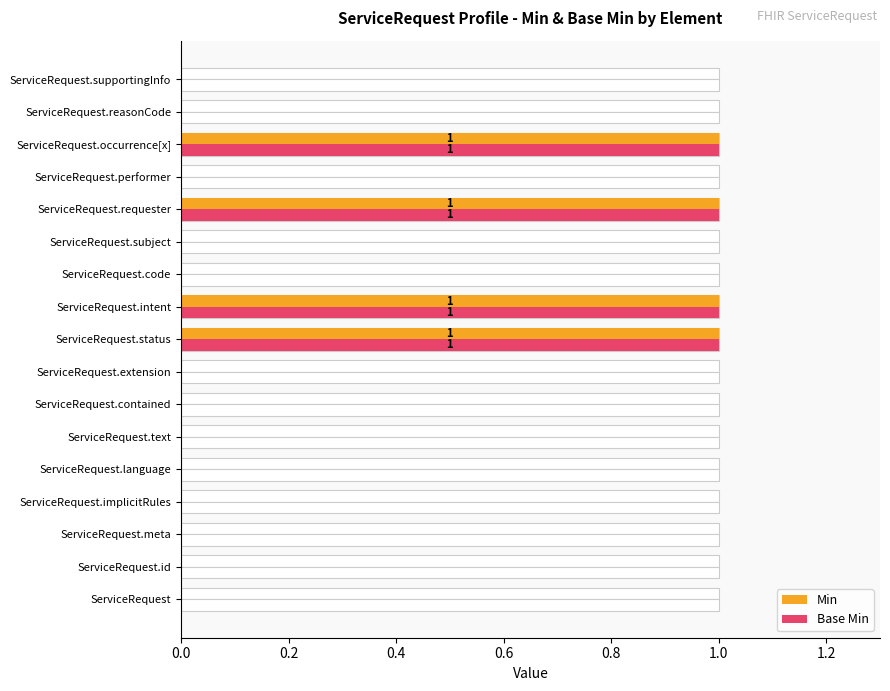

Rank the series at ServiceRequest.extension from highest to lowest value.

Min, Base Min